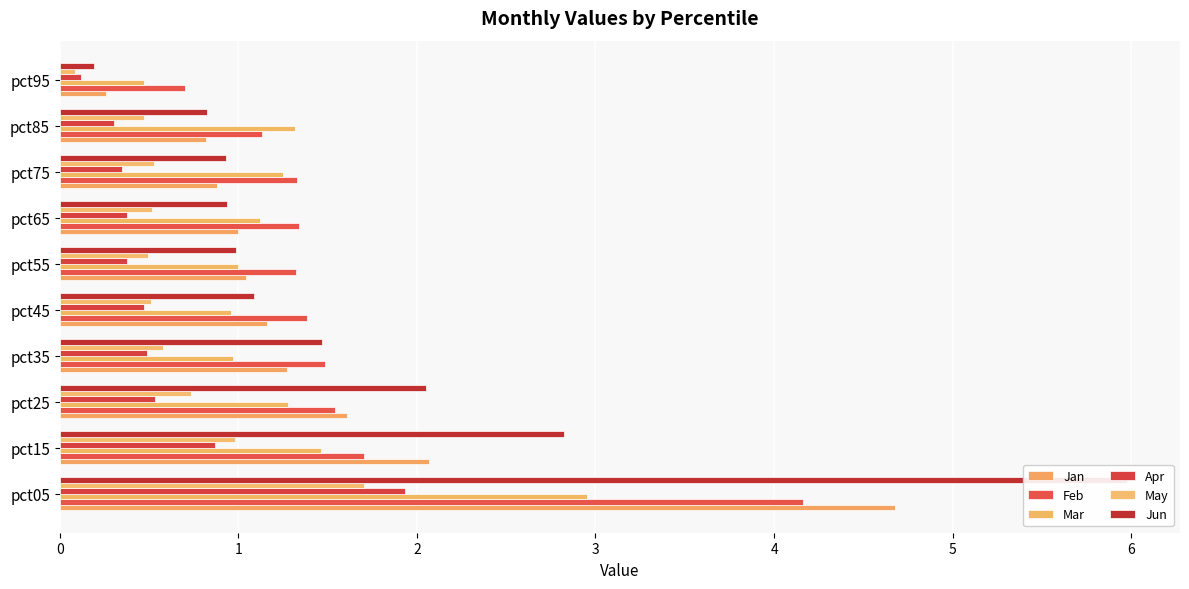

What is the difference between the highest and lowest values at pct35?

1.0